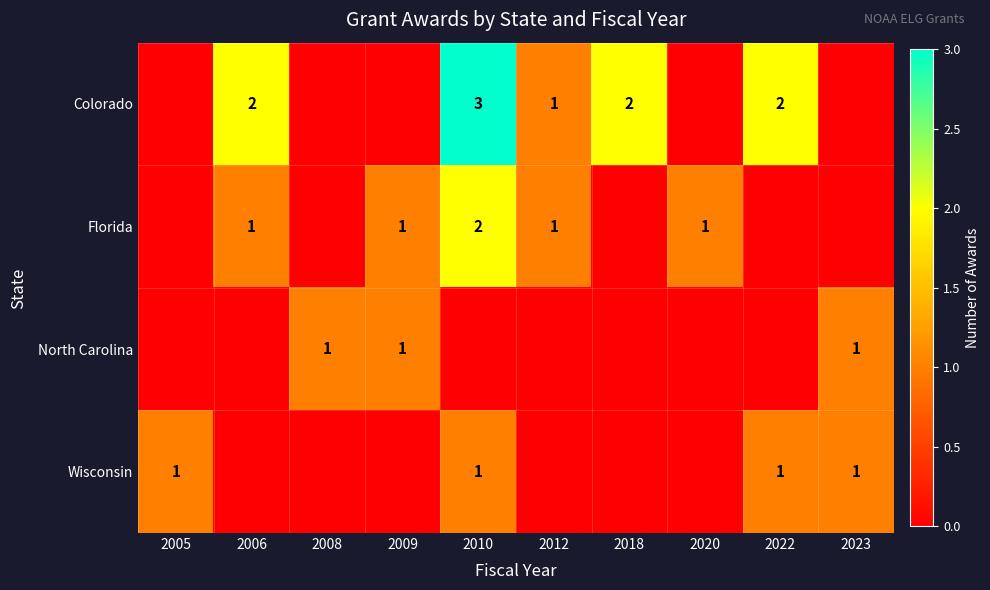

True or false: North Carolina has a value of 1 at 2023.

True